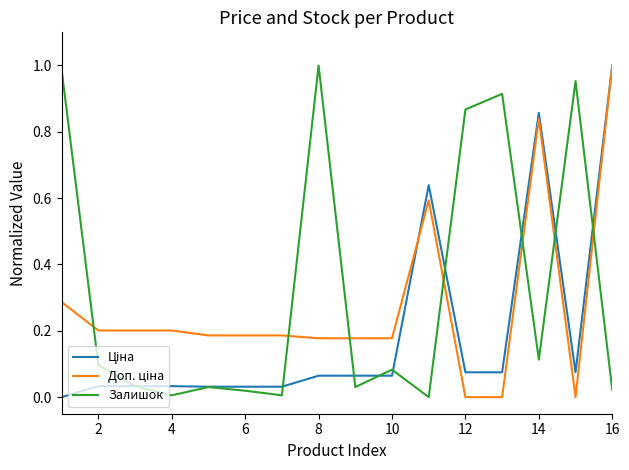

Is it true that Залишок equals 0.0 at 4?

True